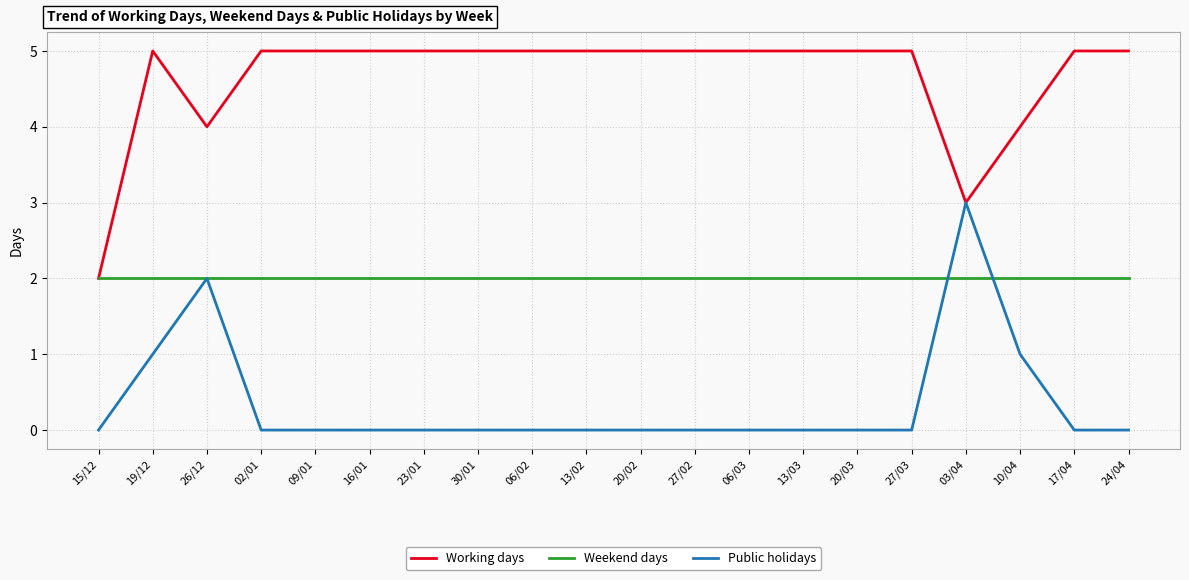

What are all the series names shown in the legend?

Working days, Weekend days, Public holidays